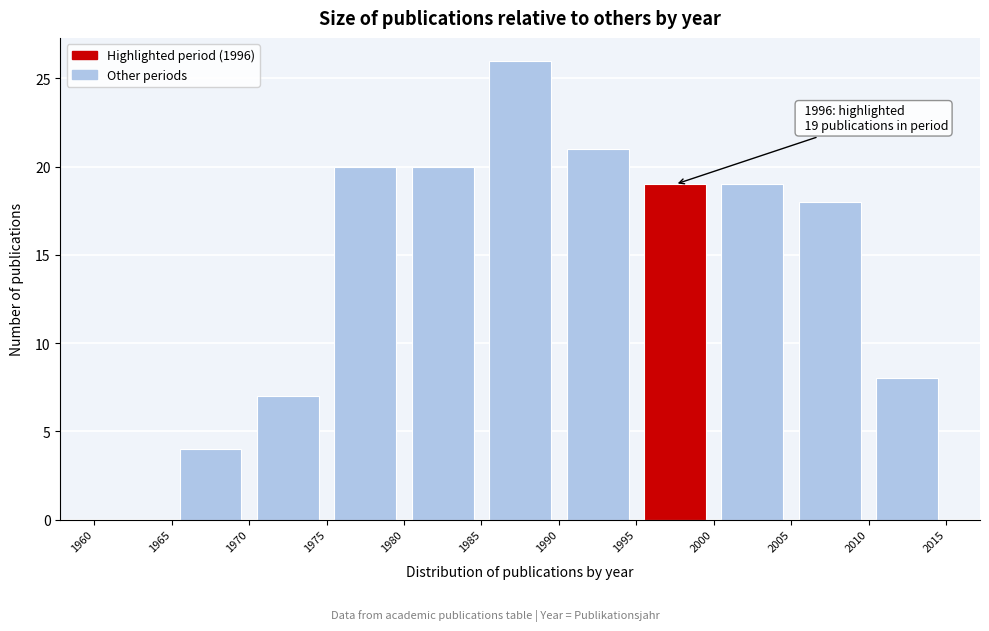

Over which range of the x-axis is the bar tallest?

1985 to 1990